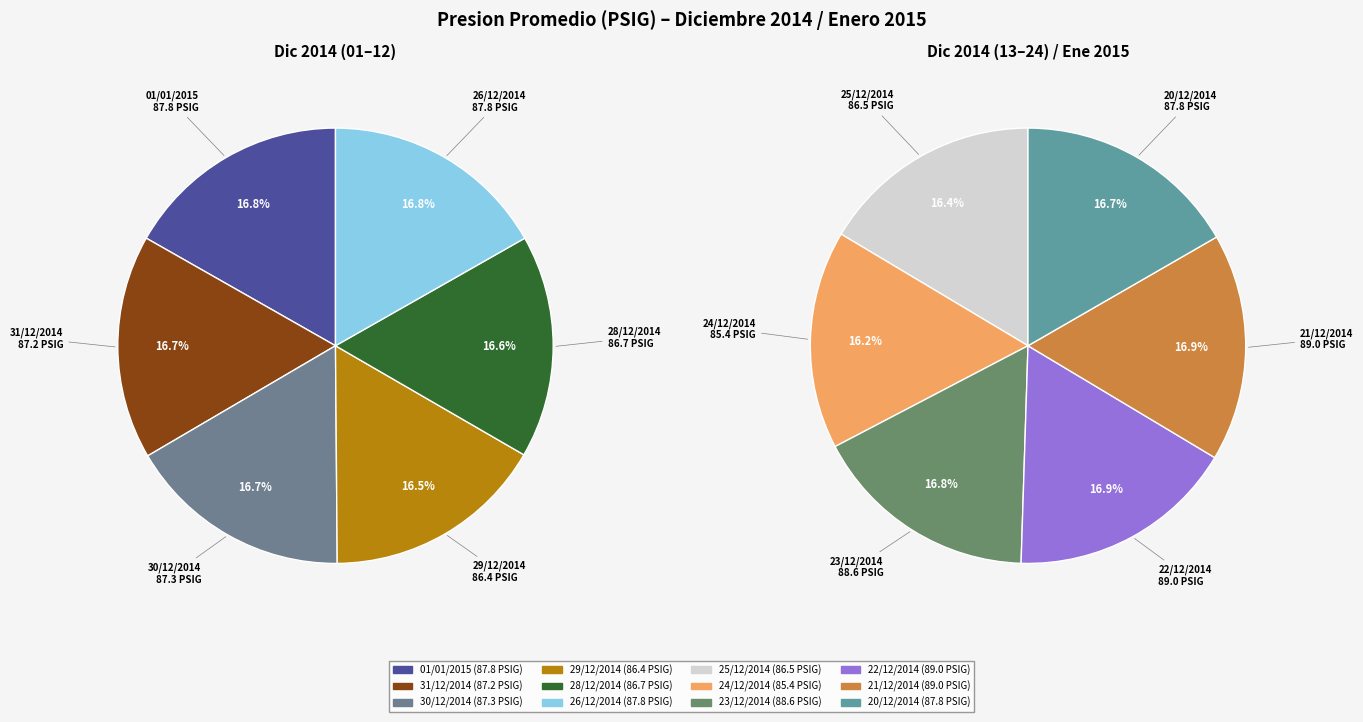

Is it true that 31/12/2014 is 1% of the pie?

False